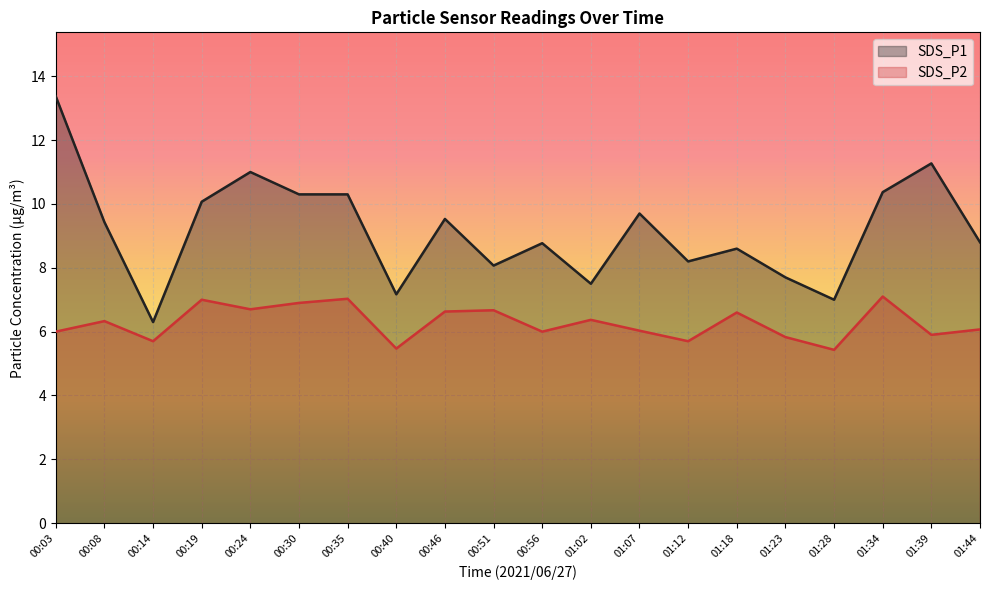

Where is SDS_P1 nearest to the value 9?

01:44